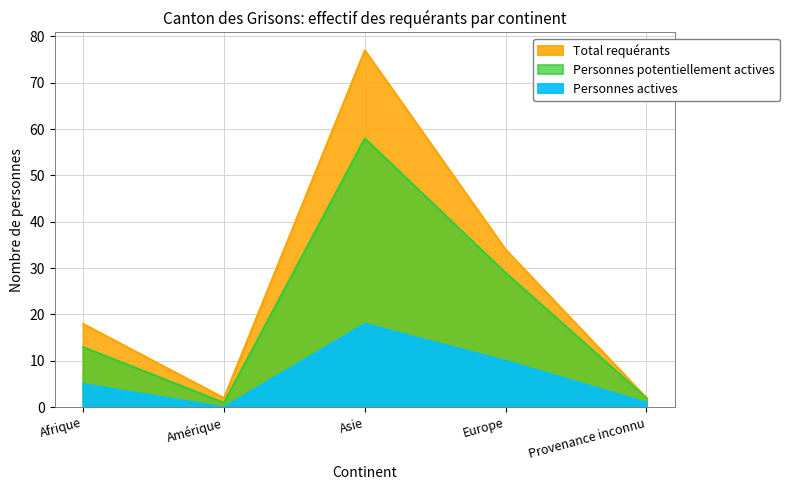

What is the difference between the maximum and second lowest values in the Total requérants series?

75